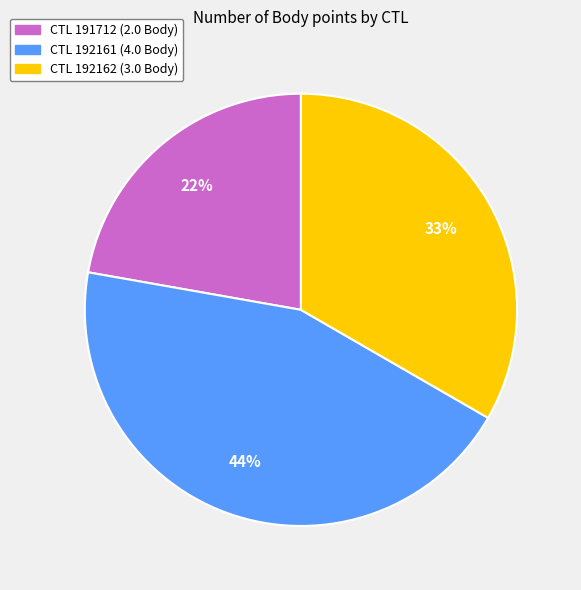

Count the number of slices in the pie.

3